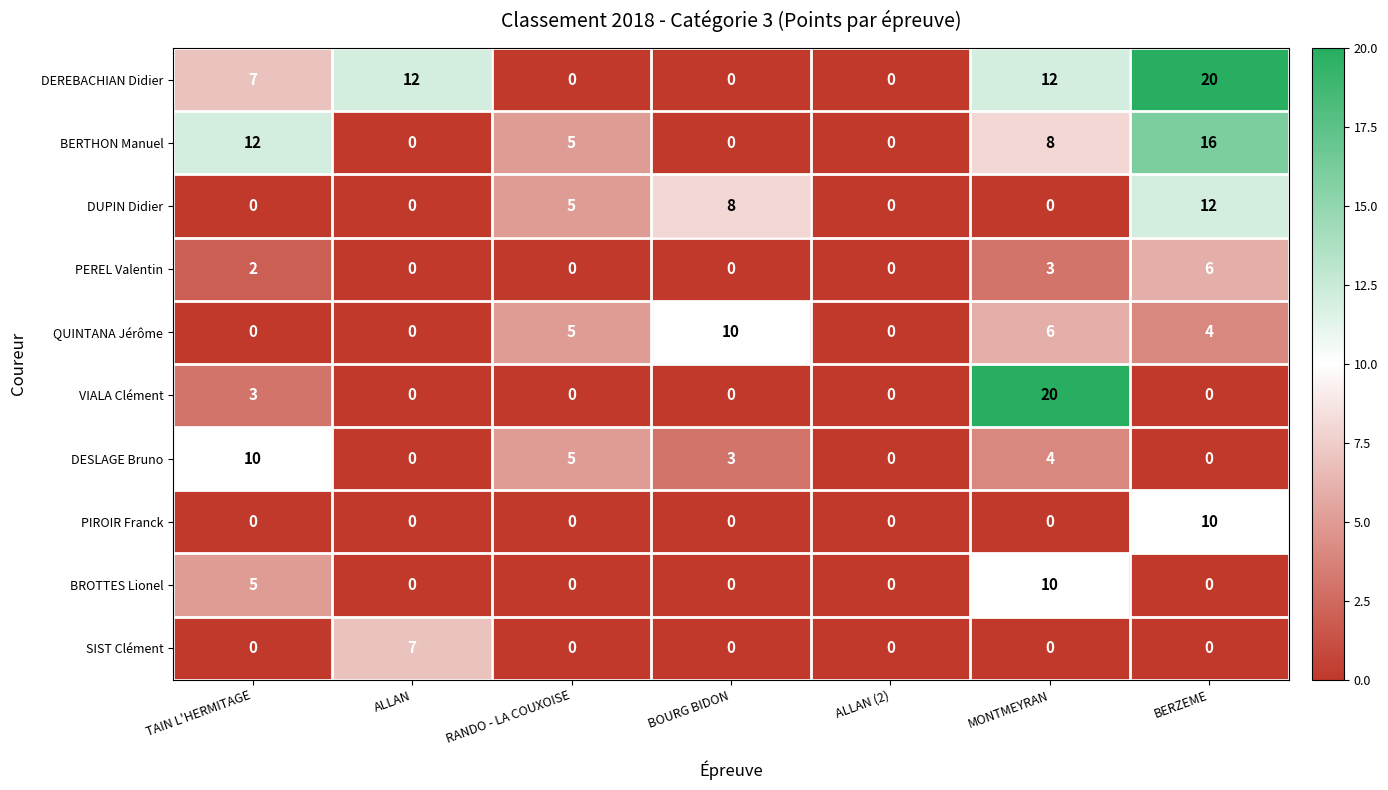

Count the number of categories in the chart.

7